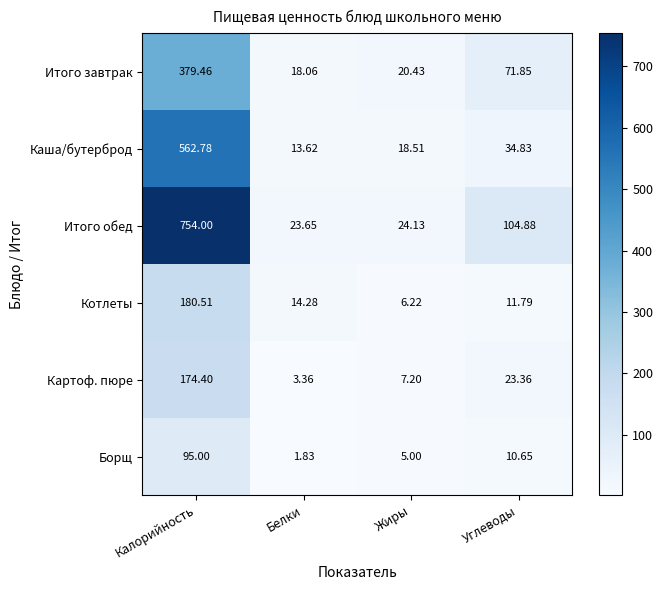

Rank the series at Калорийность from lowest to highest value.

Борщ, Картоф. пюре, Котлеты, Итого завтрак, Каша/бутерброд, Итого обед